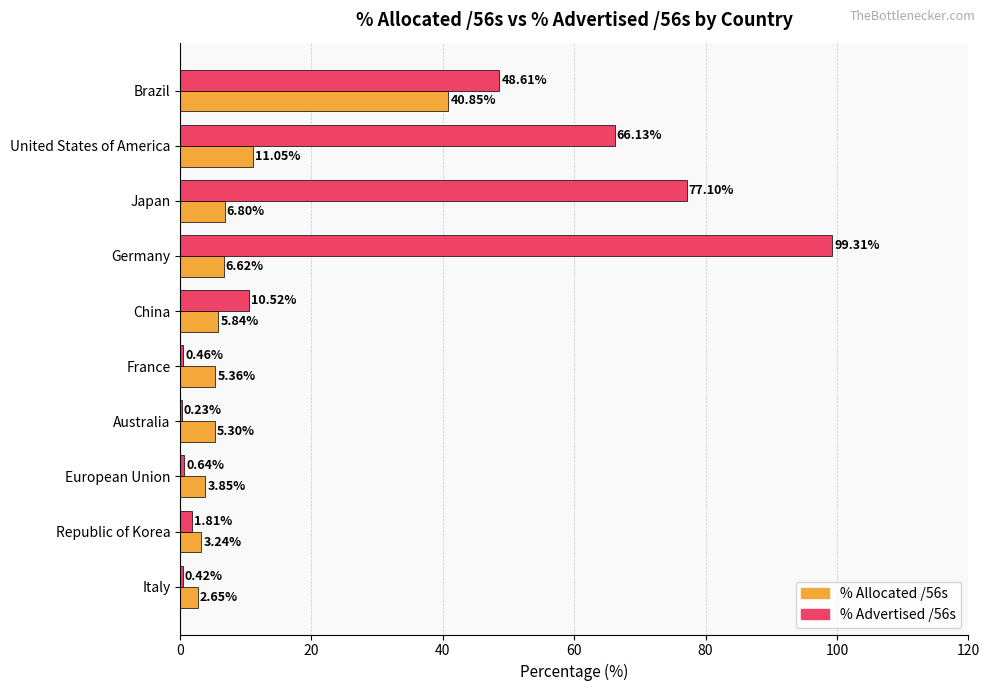

At which category is the sum across all series the highest?

Germany